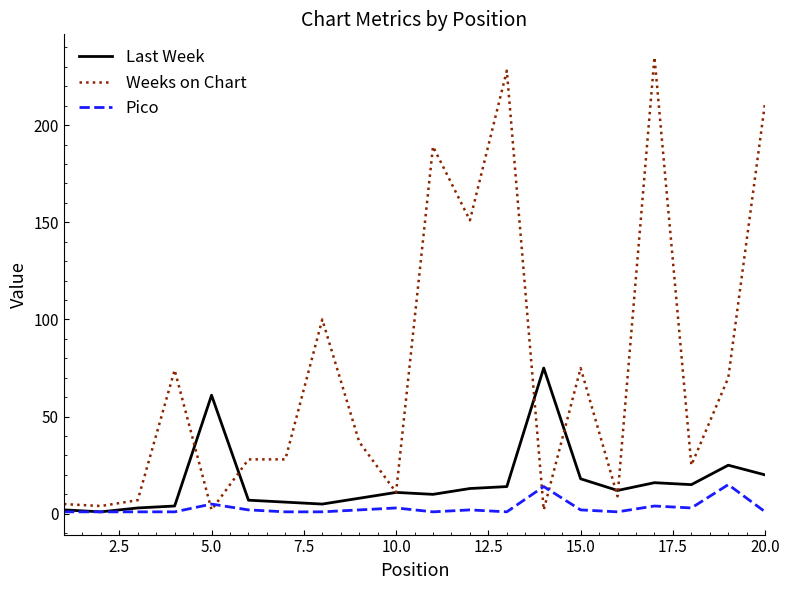

True or false: Weeks on Chart has more than 1 interior local peaks.

True